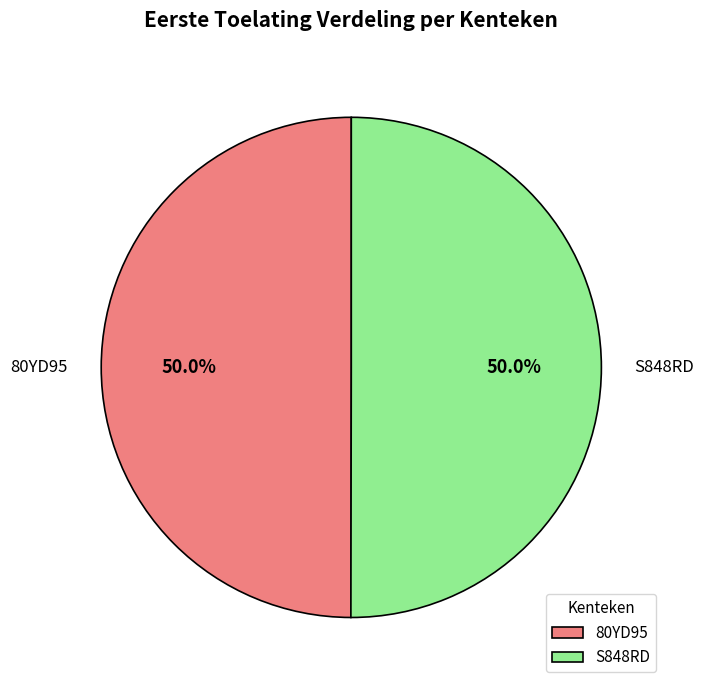

What is the ratio of the value at 80YD95 to the value at S848RD?

1.0